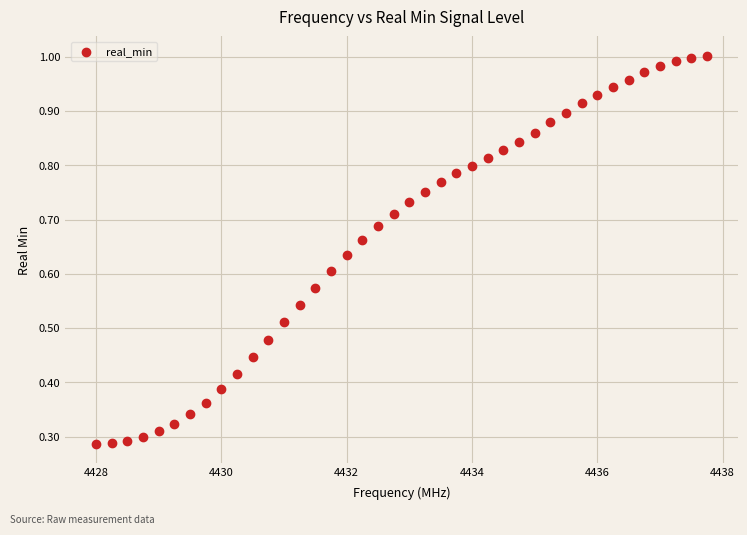

What is the range of X values (max minus min)?

9.8